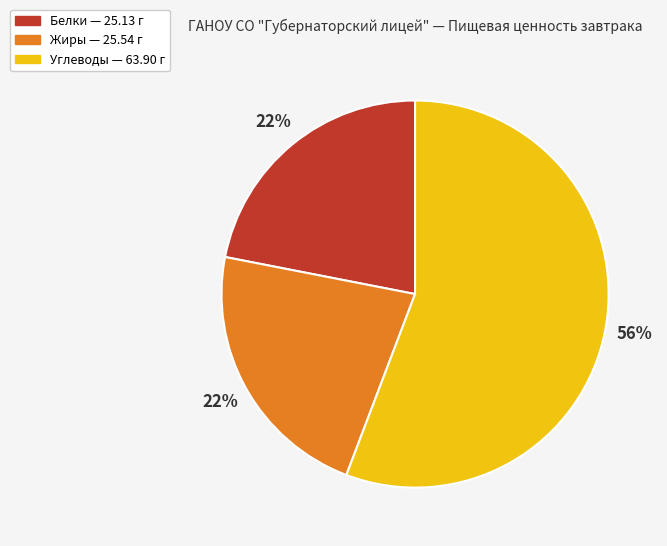

To the nearest percent, what percentage of the pie is Жиры?

22%